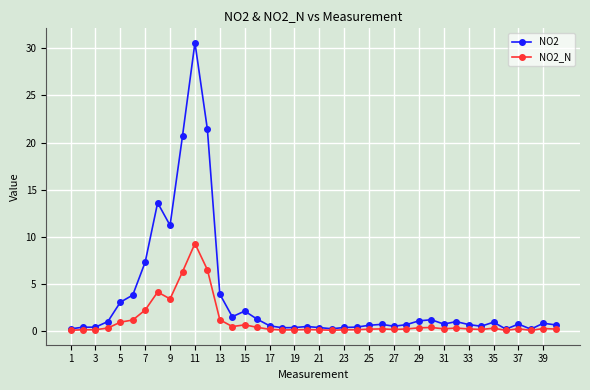

What is the maximum value shown in the chart?

30.6